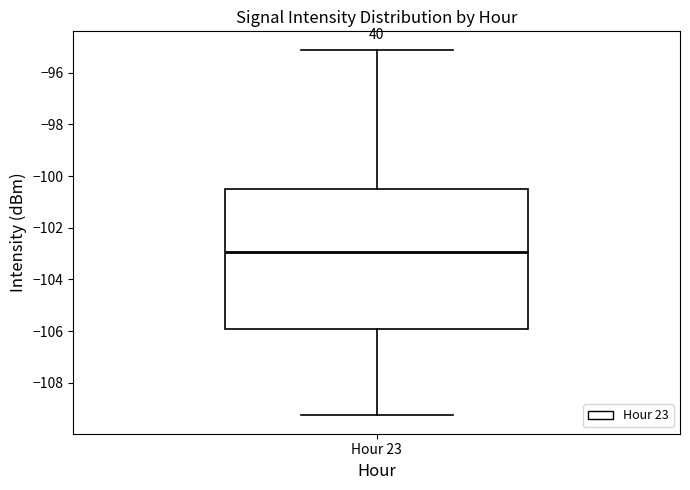

Transcribe this box plot: give where the median line is, the range the box spans, and where the two whiskers end, as read against the y-axis. The values are not printed on the chart, so give them approximately, as read against the axis.

median -103.0, box -106.0 to -100.4, whiskers -109.2 to -95.2